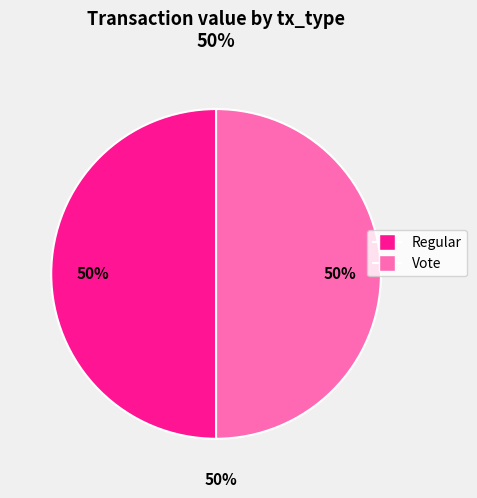

What is the ratio of the value at Vote to the value at Regular?

1.0